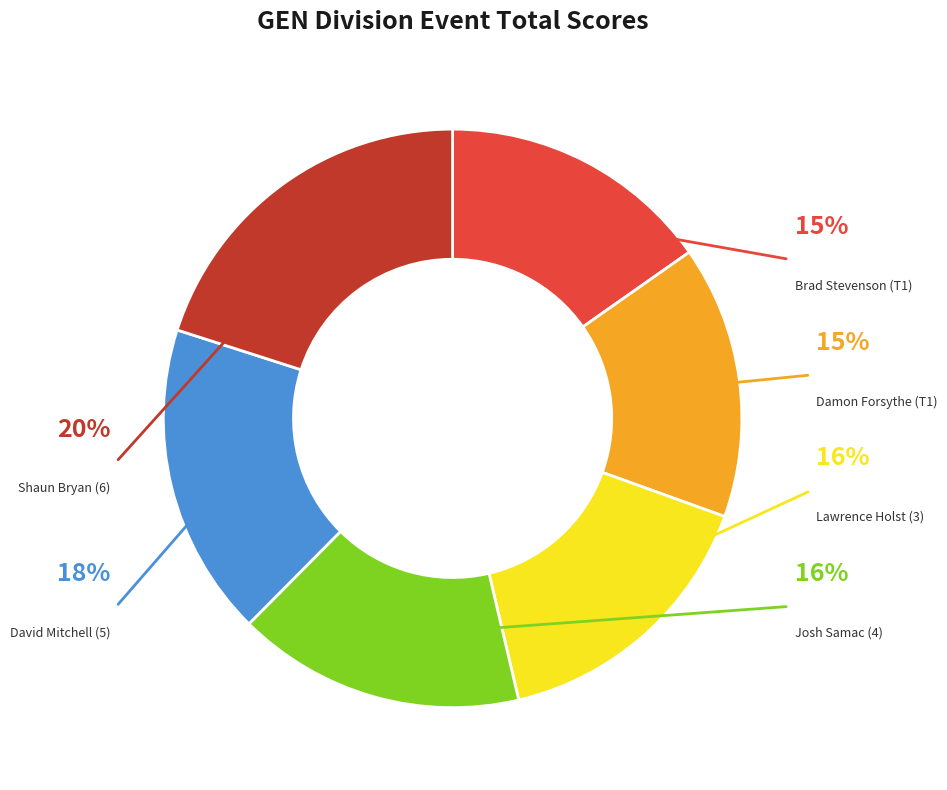

Is Brad Stevenson (T1) the majority of the pie?

No